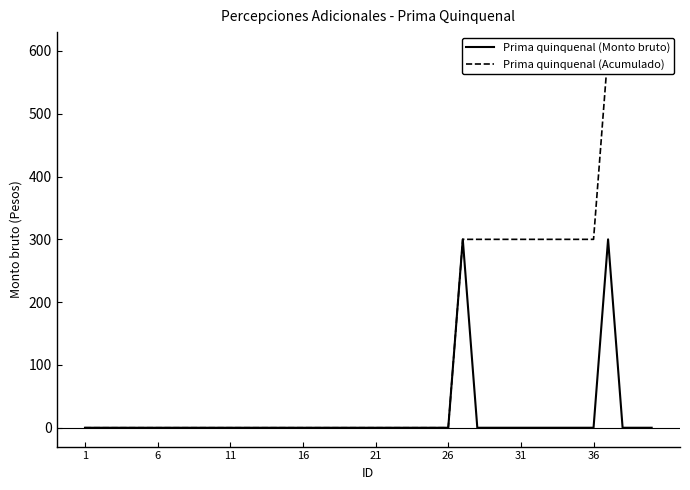

The value of Prima quinquenal (Acumulado) at 34 is 300. True or false?

True